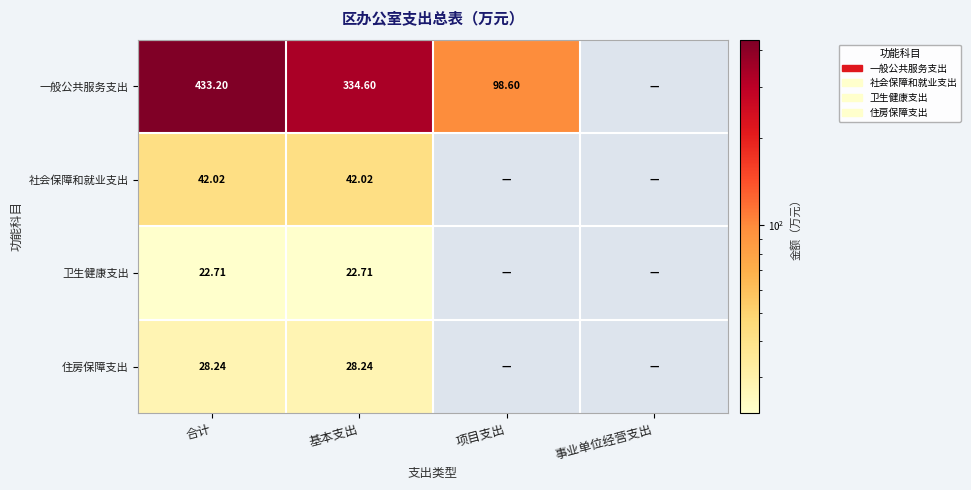

At how many categories does at least one series exceed 46?

3